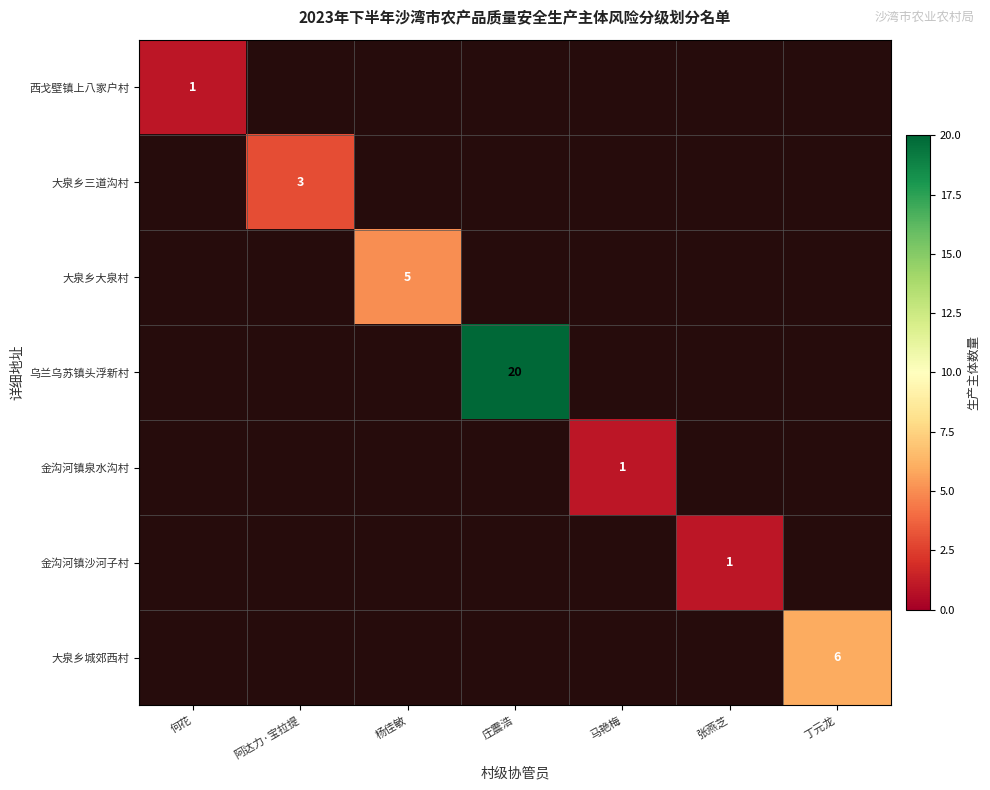

The 金沟河镇沙河子村 series shows 1 at 张燕芝. True or false?

True